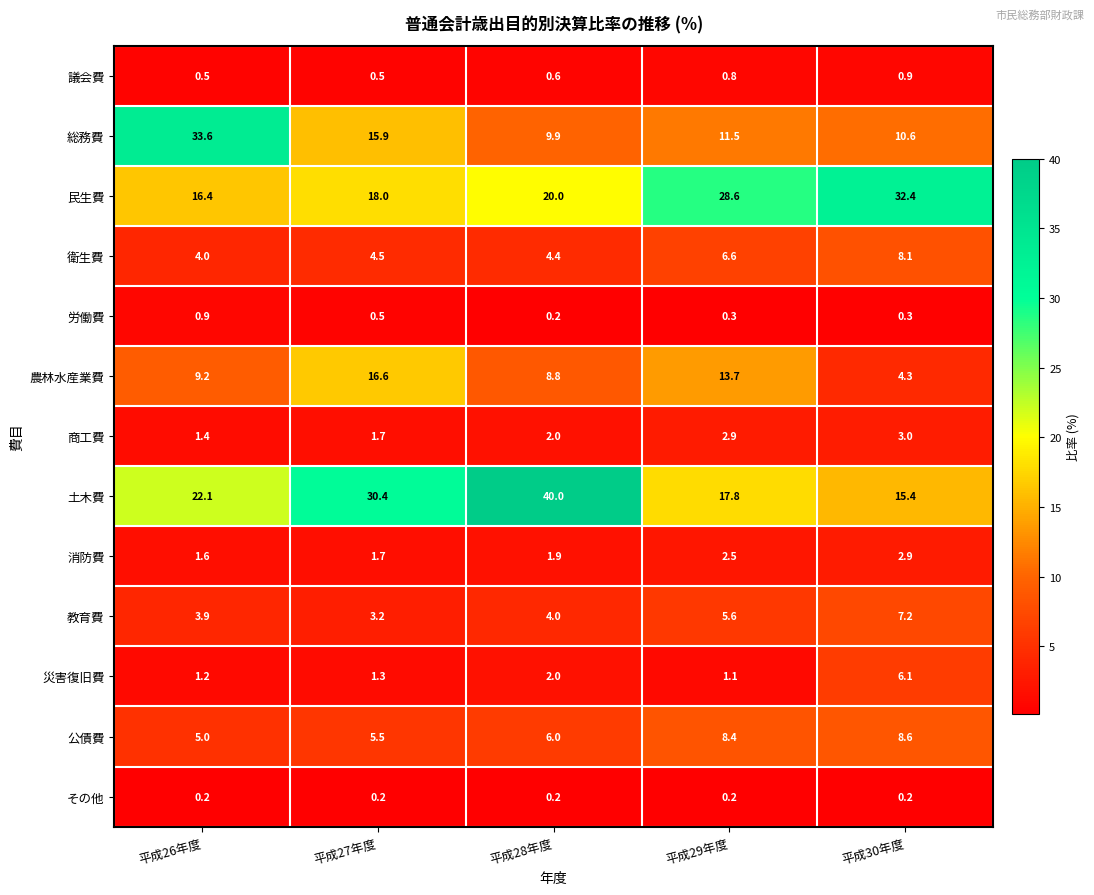

What is the difference between the second highest and minimum values in the 議会費 series?

0.3